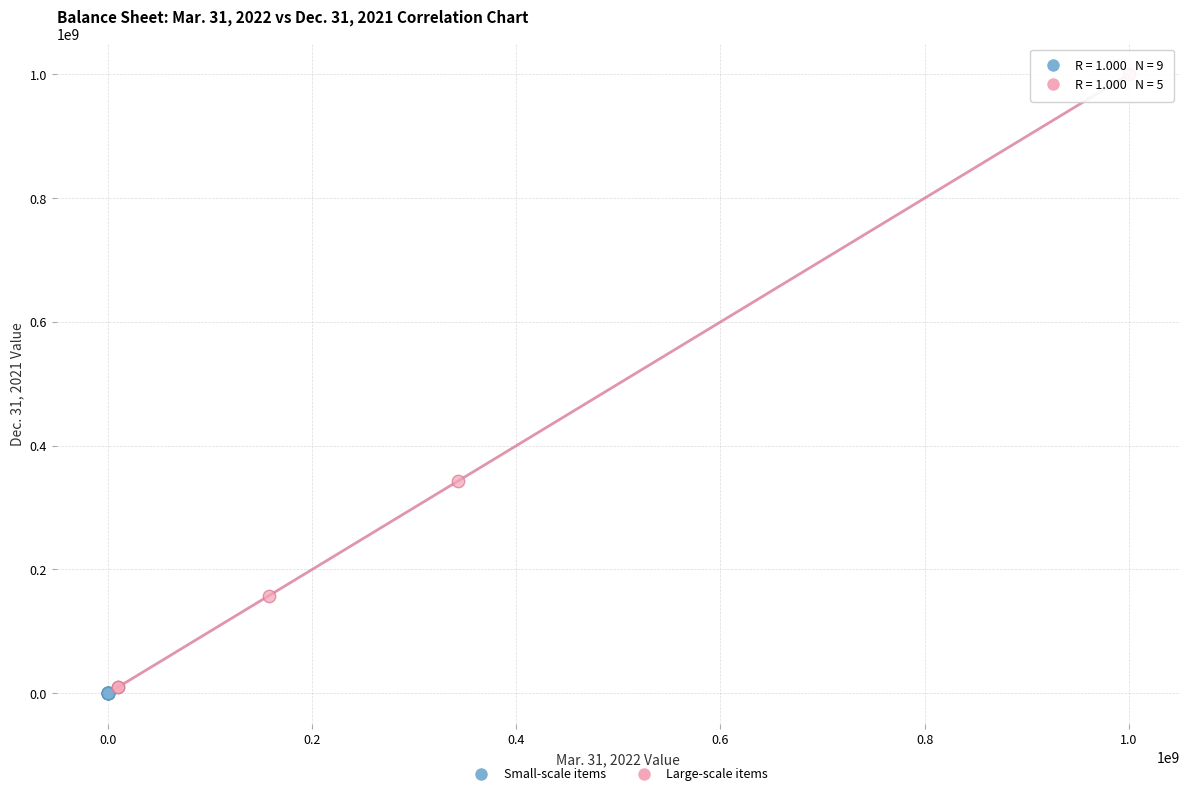

Which series has the widest spread of Y values?

Large-scale items